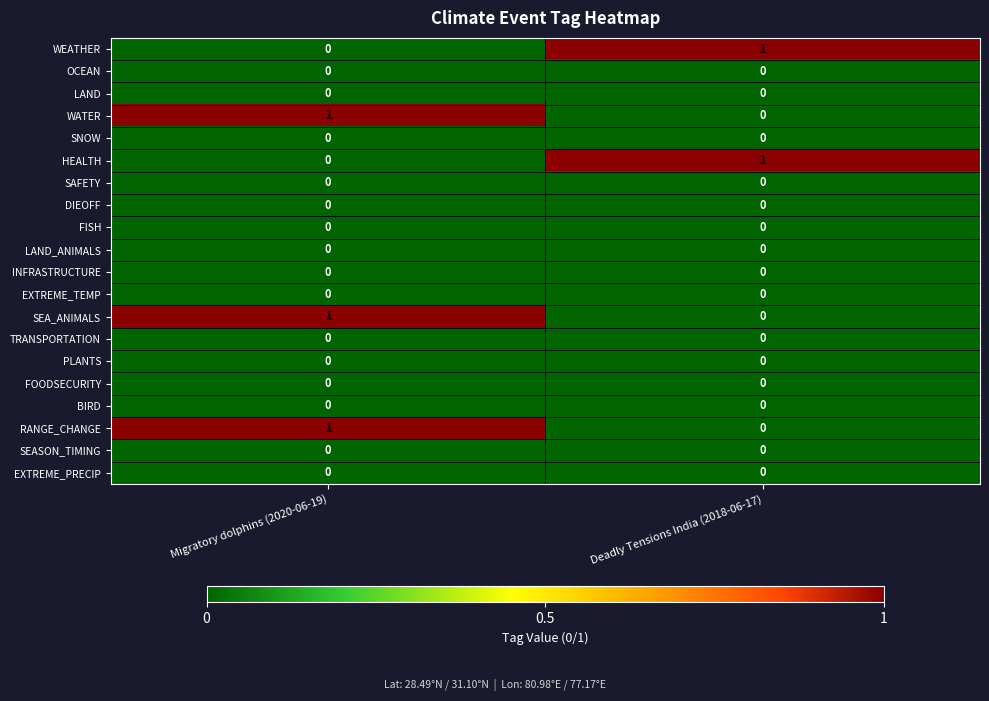

At how many categories does at least one series exceed 0?

2